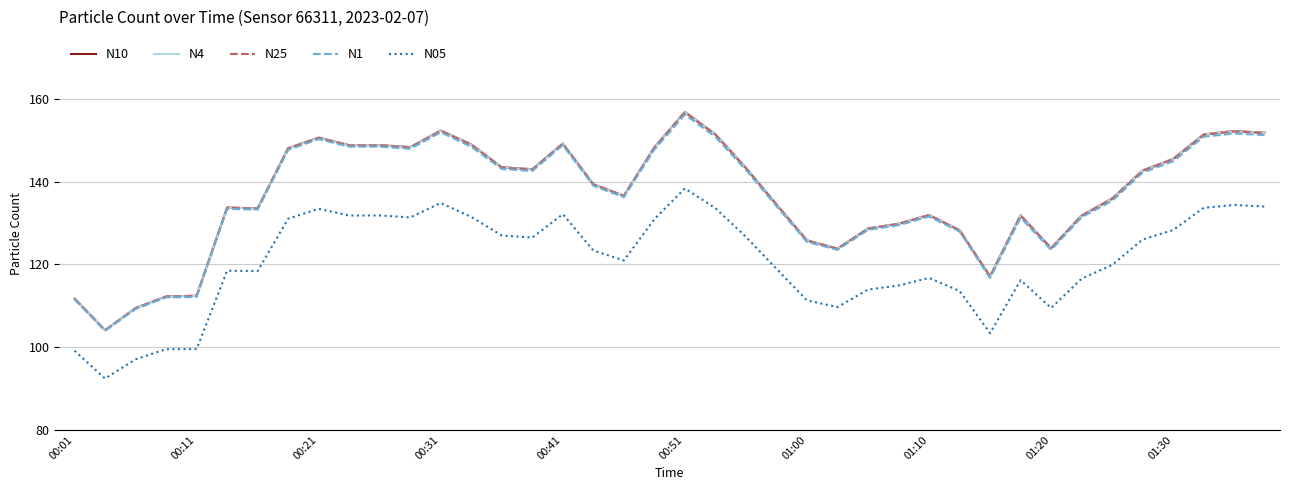

What is the average value of the N4 series?

136.5